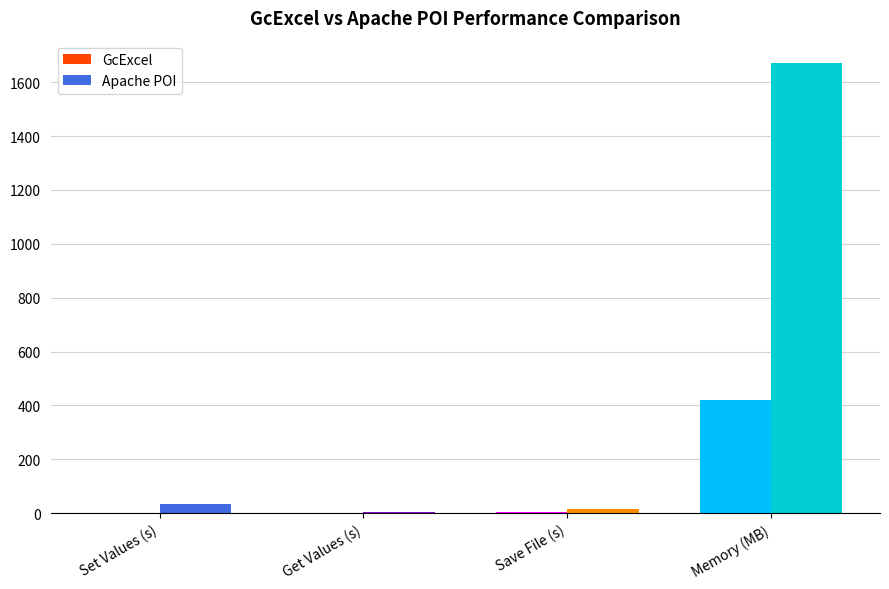

The Apache POI series shows 32.6 at Set Values (s). True or false?

True